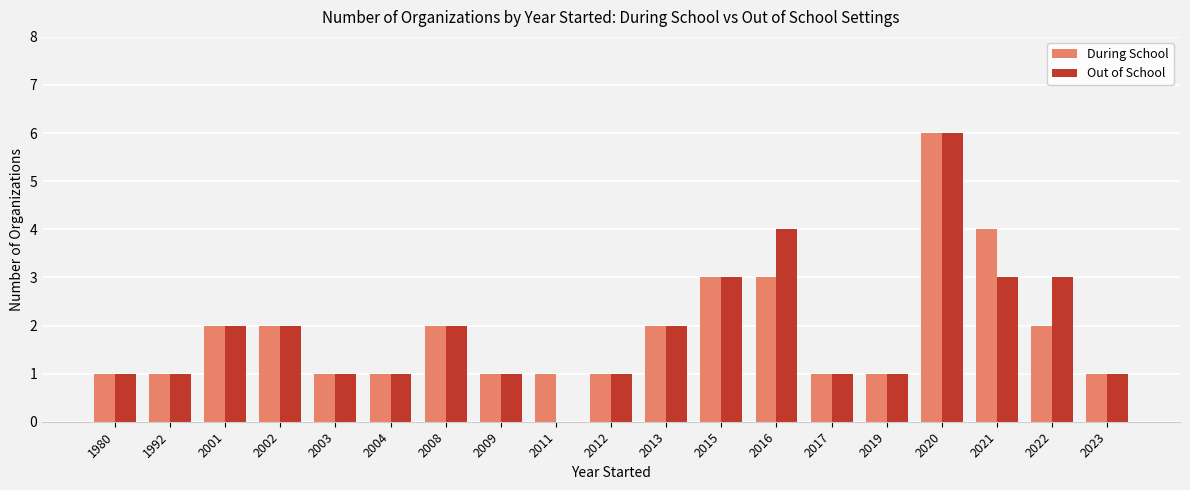

At which category is the sum across all series the highest?

2020